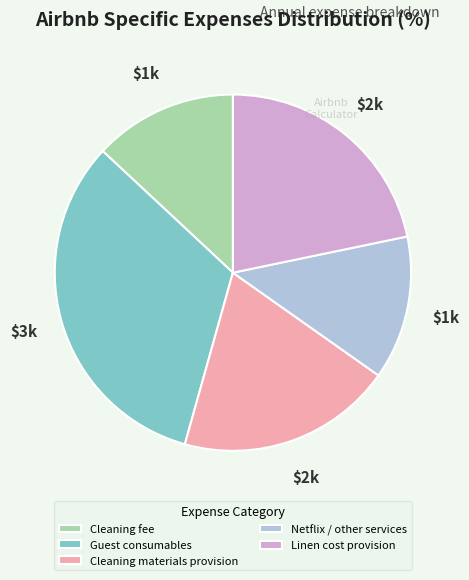

Between Netflix / other services and Guest consumables, which is larger?

Guest consumables